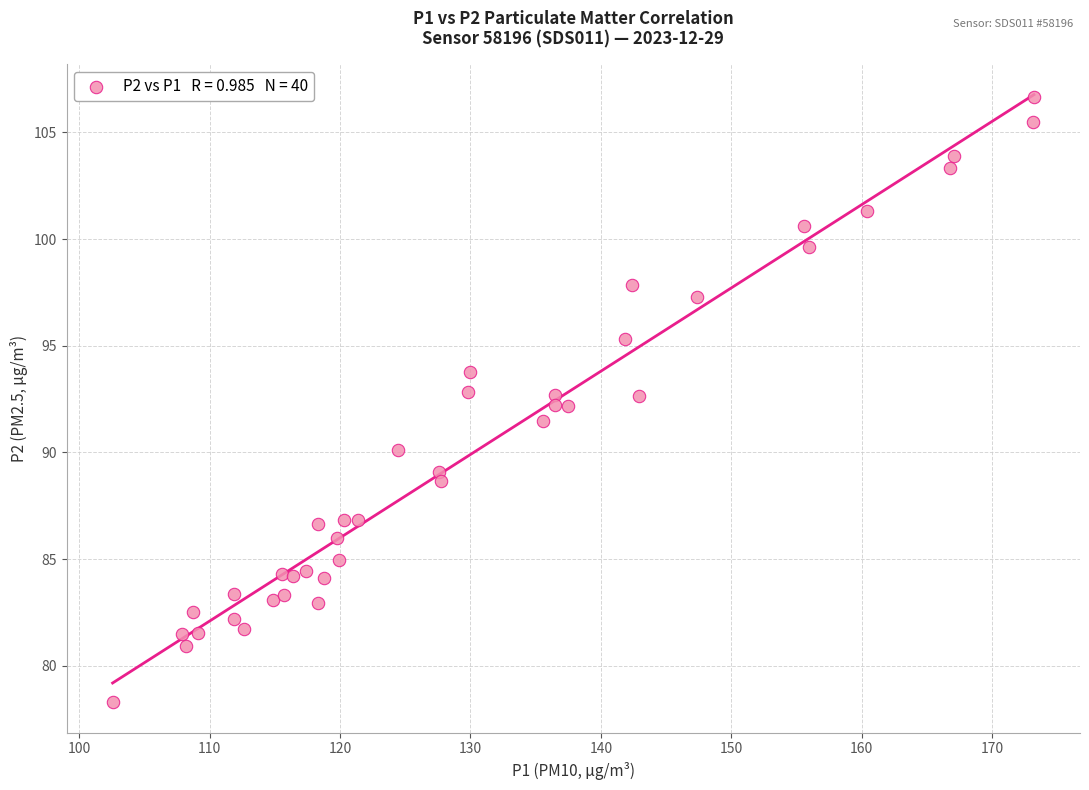

What is the range of Y values (max minus min)?

28.4